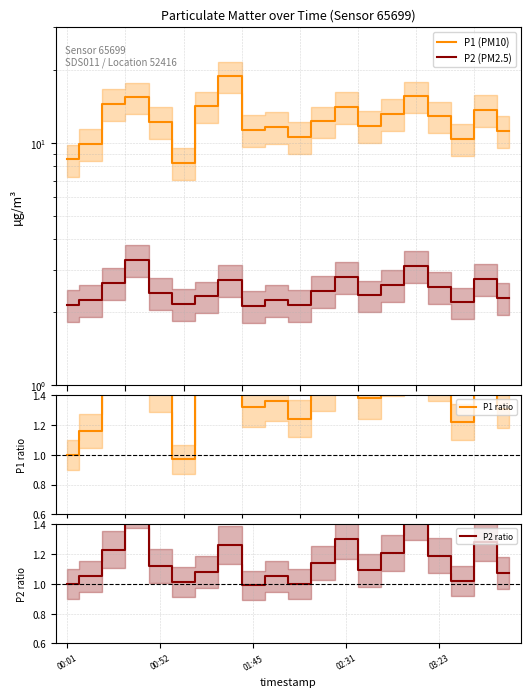

In P1 (PM10), how many points are higher than both neighbors (excluding endpoints)?

6